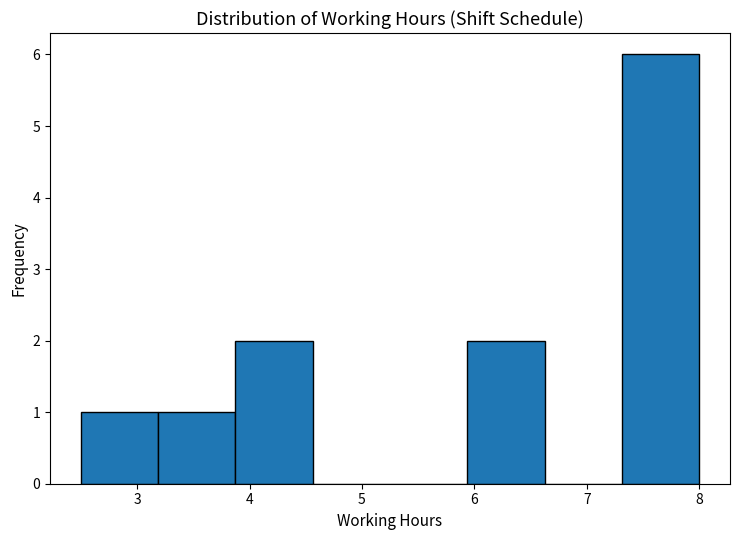

Which range on the x-axis has the tallest bar?

7.3 to 8.0